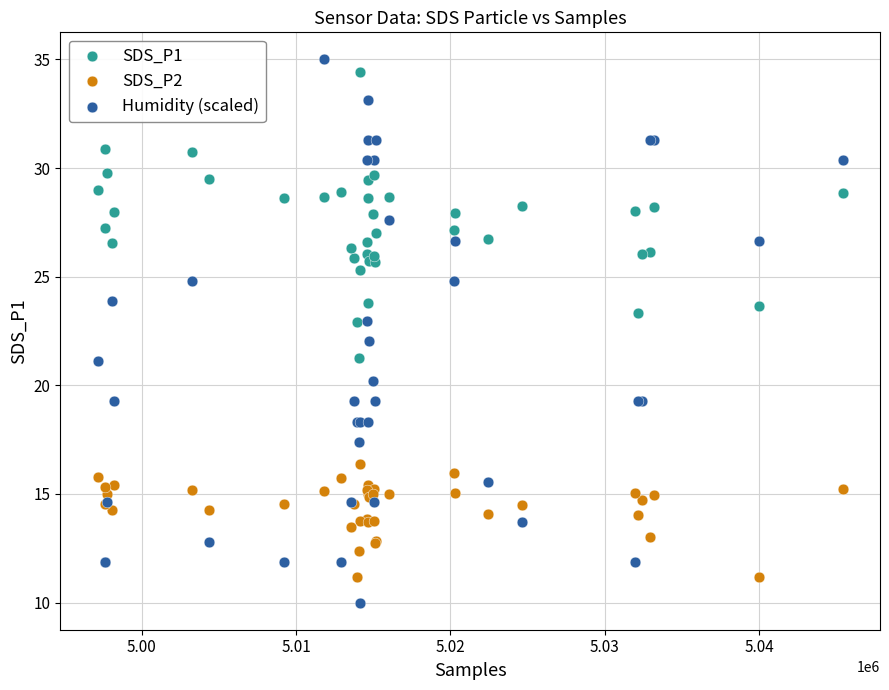

Which series contains the lowest Y value?

Humidity (scaled)